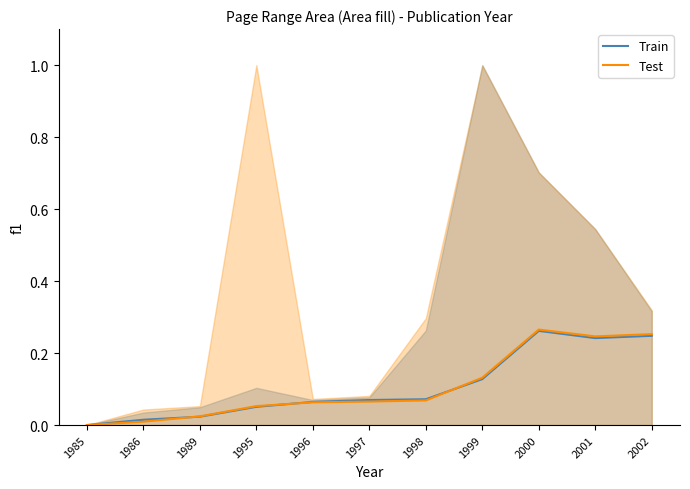

Reading right to left, what are all the values shown in this chart?

Train: 0.2	0.2	0.3	0.1	0.1	0.1	0.1	0.1	0.0	0.0	0.0
Test: 0.3	0.2	0.3	0.1	0.1	0.1	0.1	0.1	0.0	0.0	0.0